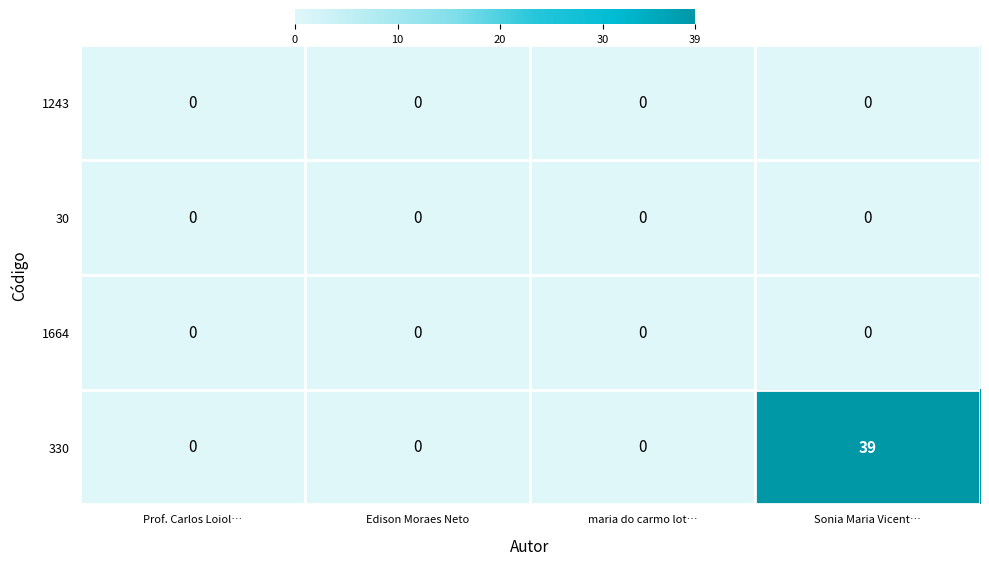

Reading right to left, transcribe all the data shown in this chart.

1243: Sonia Maria Vicent…=0	maria do carmo lot…=0	Edison Moraes Neto=0	Prof. Carlos Loiol…=0
30: Sonia Maria Vicent…=0	maria do carmo lot…=0	Edison Moraes Neto=0	Prof. Carlos Loiol…=0
1664: Sonia Maria Vicent…=0	maria do carmo lot…=0	Edison Moraes Neto=0	Prof. Carlos Loiol…=0
330: Sonia Maria Vicent…=39	maria do carmo lot…=0	Edison Moraes Neto=0	Prof. Carlos Loiol…=0